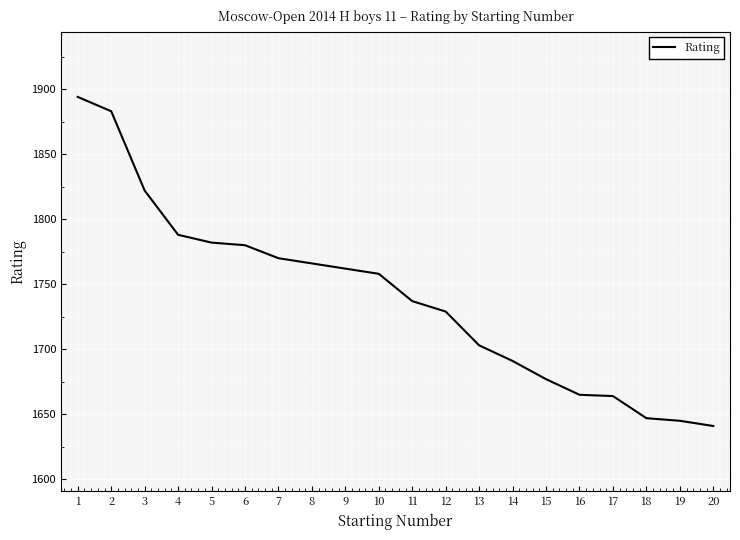

At which category does the chart reach its peak across all series?

1